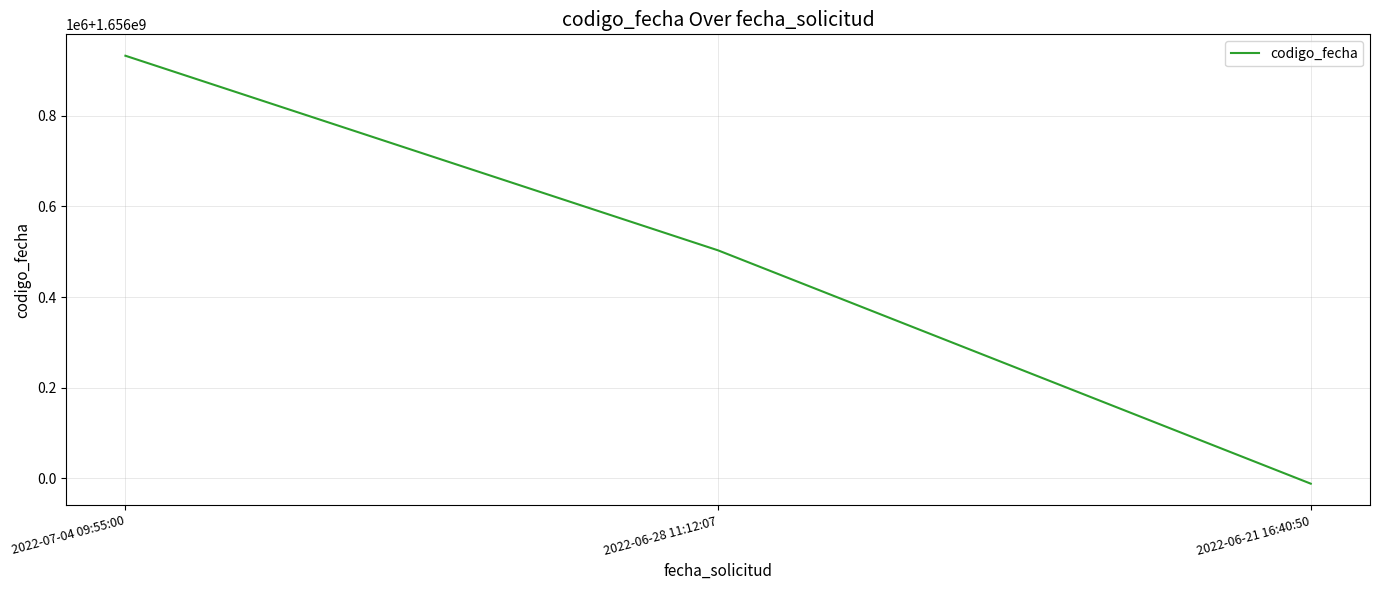

Rank the categories by value from lowest to highest.

2022-06-21 16:40:50, 2022-06-28 11:12:07, 2022-07-04 09:55:00